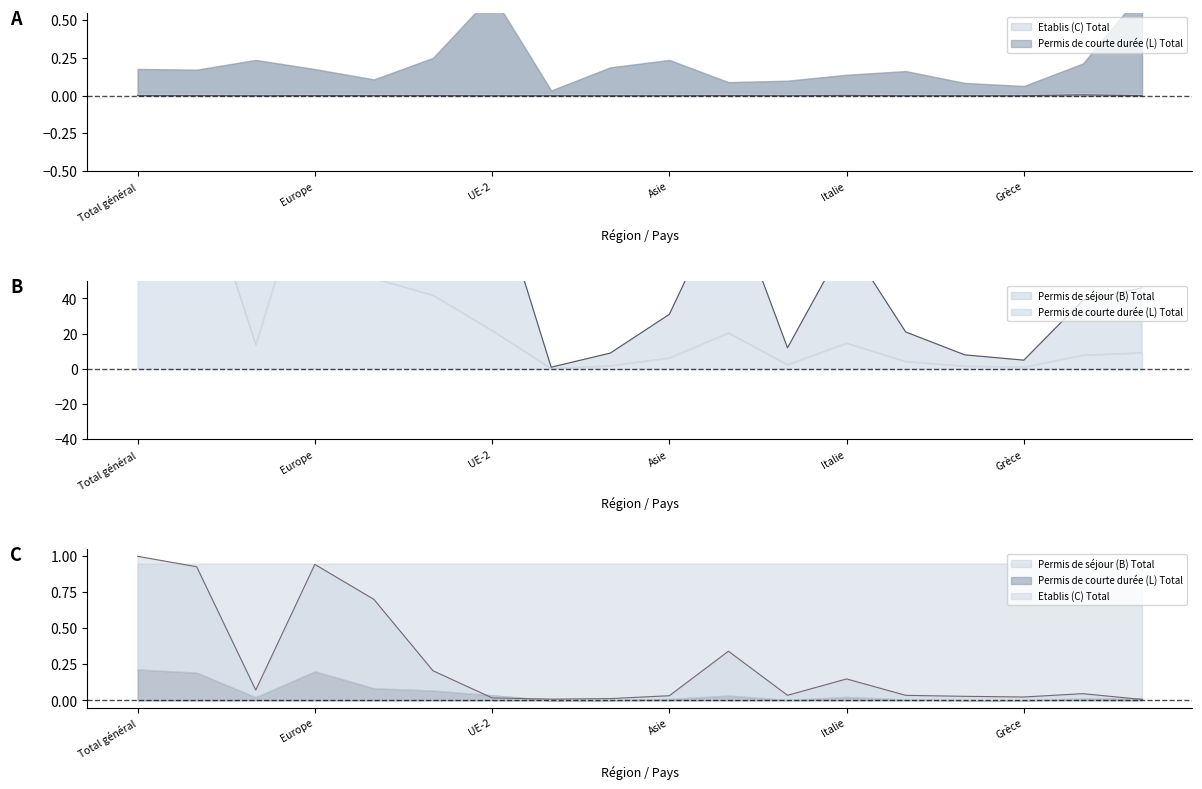

Read the Permis de courte durée (L) Total value at Amérique.

9.0